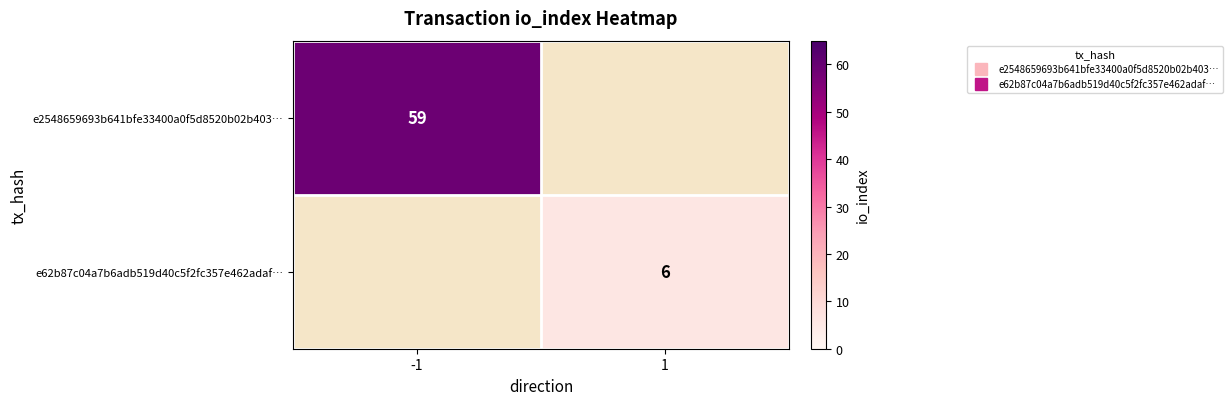

True or false: e62b87c04a7b6adb519d40c5f2fc357e462adaf… has a value of 6.0 at 1.

True